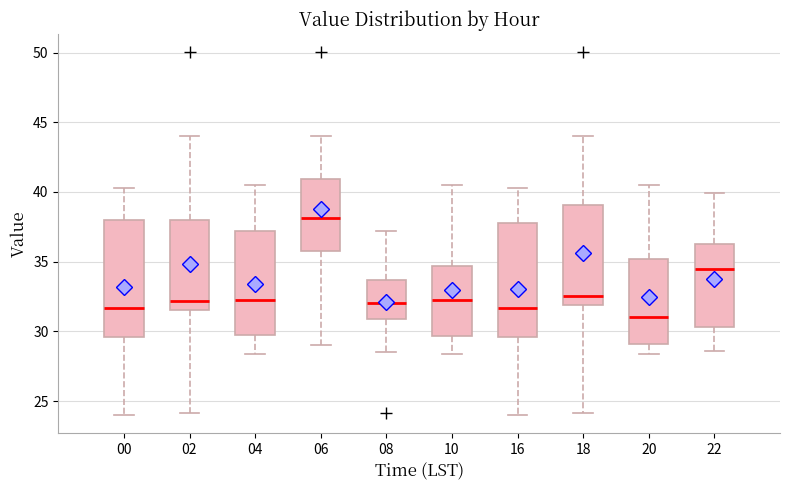

Reading left to right, transcribe this box plot: for each box, give where its median line is, the range the box spans, and where its two whiskers end, as read against the y-axis. The values are not printed on the chart, so give them approximately, as read against the axis.

00: median 31.5, box 29.5 to 38.0, whiskers 24.0 to 40.5
02: median 32.0, box 31.5 to 38.0, whiskers 24.0 to 44.0
04: median 32.0, box 29.5 to 37.0, whiskers 28.5 to 40.5
06: median 38.0, box 35.5 to 41.0, whiskers 29.0 to 44.0
08: median 32.0, box 31.0 to 33.5, whiskers 28.5 to 37.0
10: median 32.0, box 29.5 to 34.5, whiskers 28.5 to 40.5
16: median 31.5, box 29.5 to 38.0, whiskers 24.0 to 40.5
18: median 32.5, box 32.0 to 39.0, whiskers 24.0 to 44.0
20: median 31.0, box 29.0 to 35.0, whiskers 28.5 to 40.5
22: median 34.5, box 30.5 to 36.5, whiskers 28.5 to 40.0